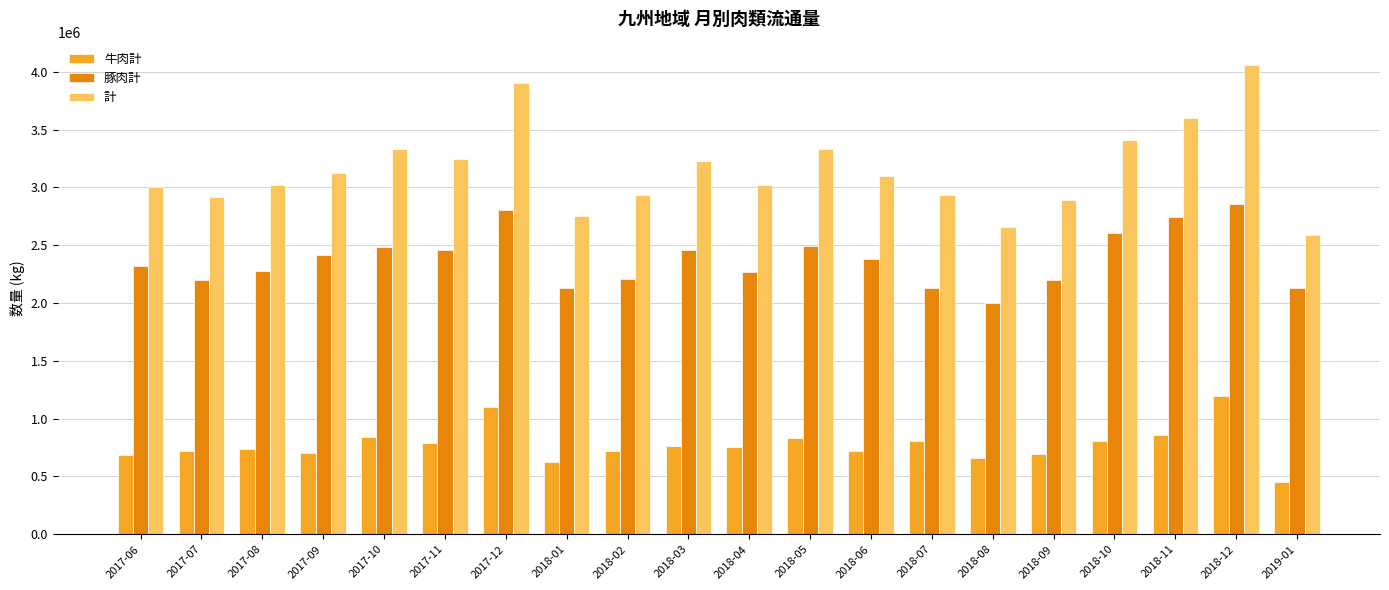

What value does the 計 series have at 2018-11?

3603607